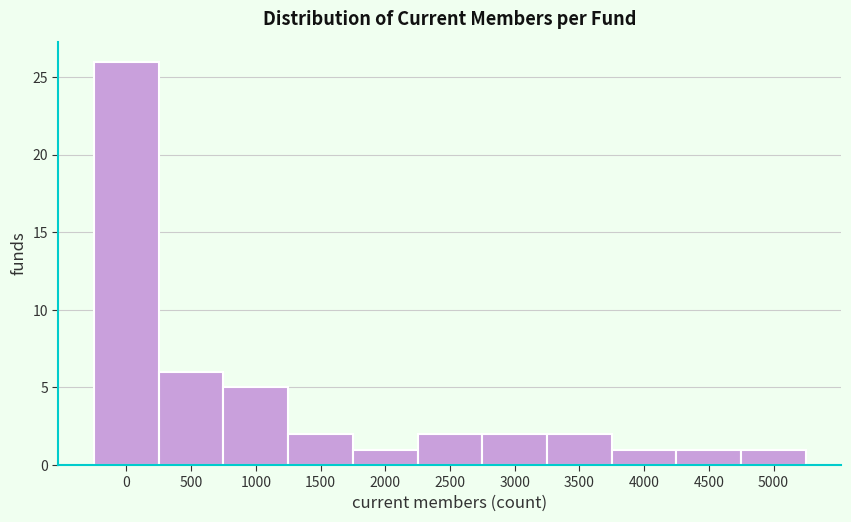

Reading left to right, extract all data points from this chart.

26	6	5	2	1	2	2	2	1	1	1